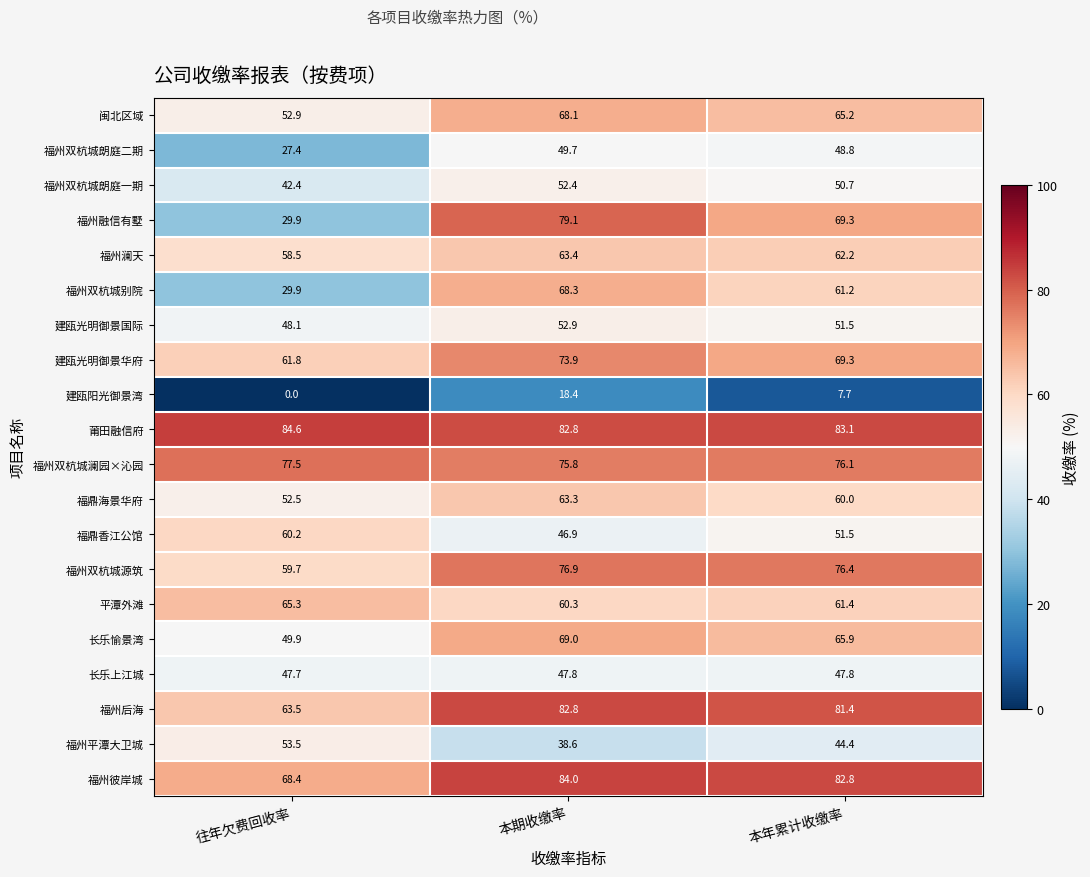

True or false: 福州彼岸城 has a value of 82.8 at 本年累计收缴率.

True